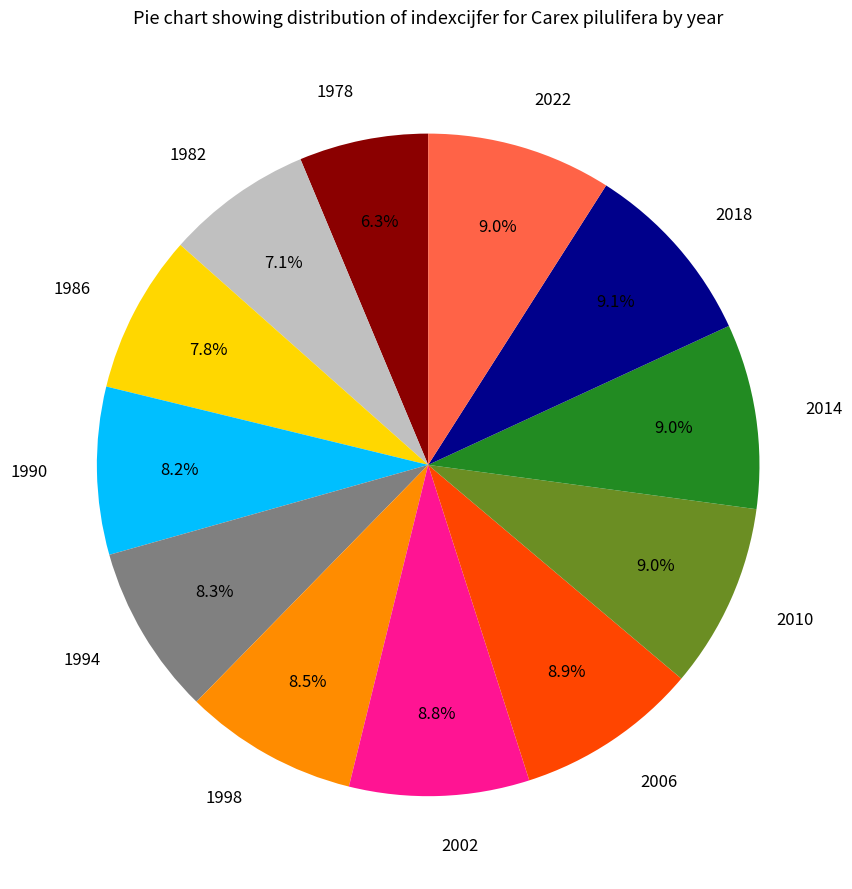

Is there any slice that represents more than half of the pie?

No